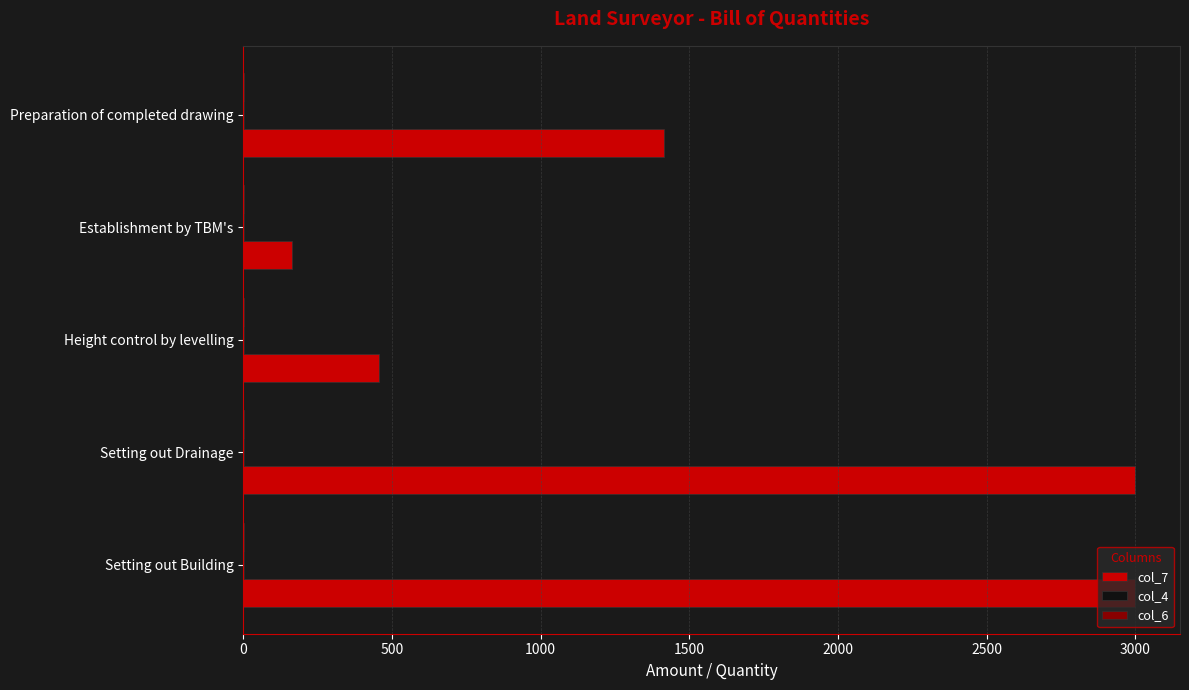

Which series has the largest range (max minus min)?

col_7